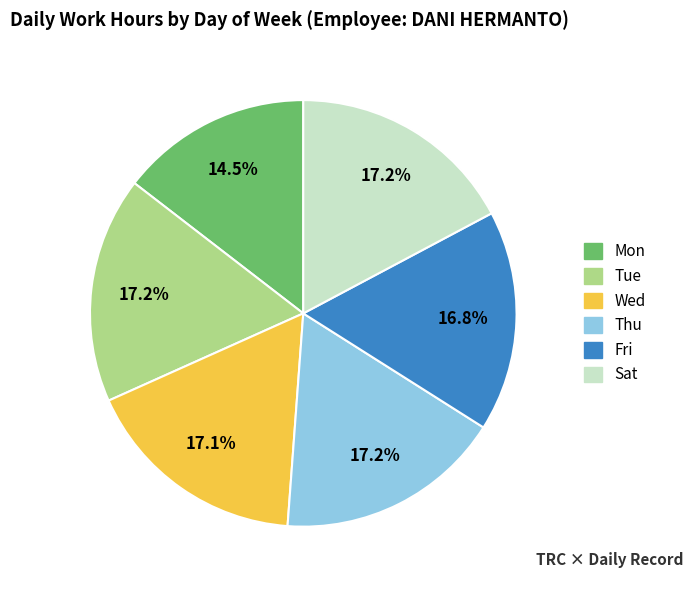

What portion of the pie excludes Mon?

85.5%